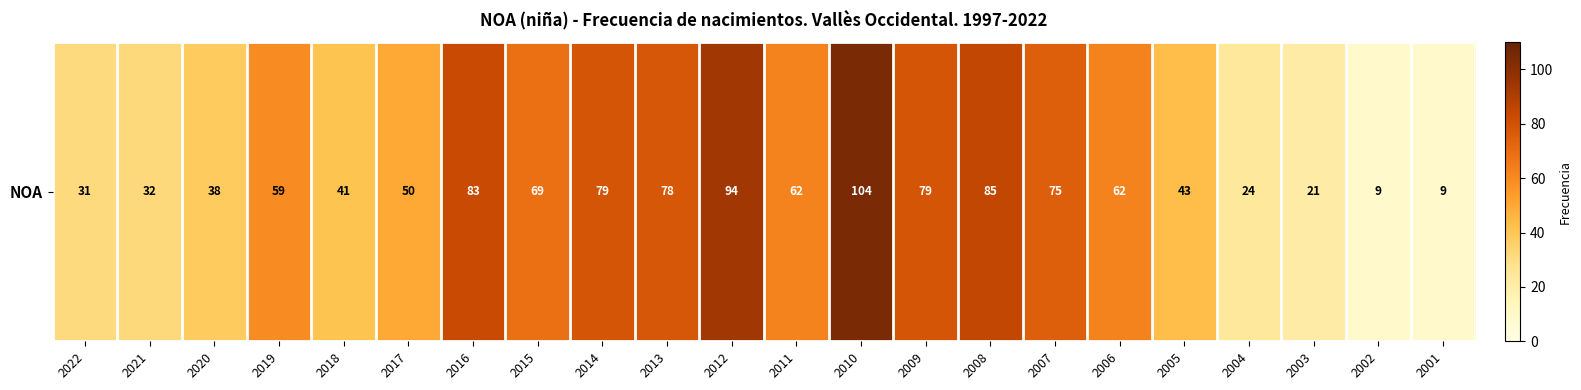

The value at 2008 is 85. True or false?

True